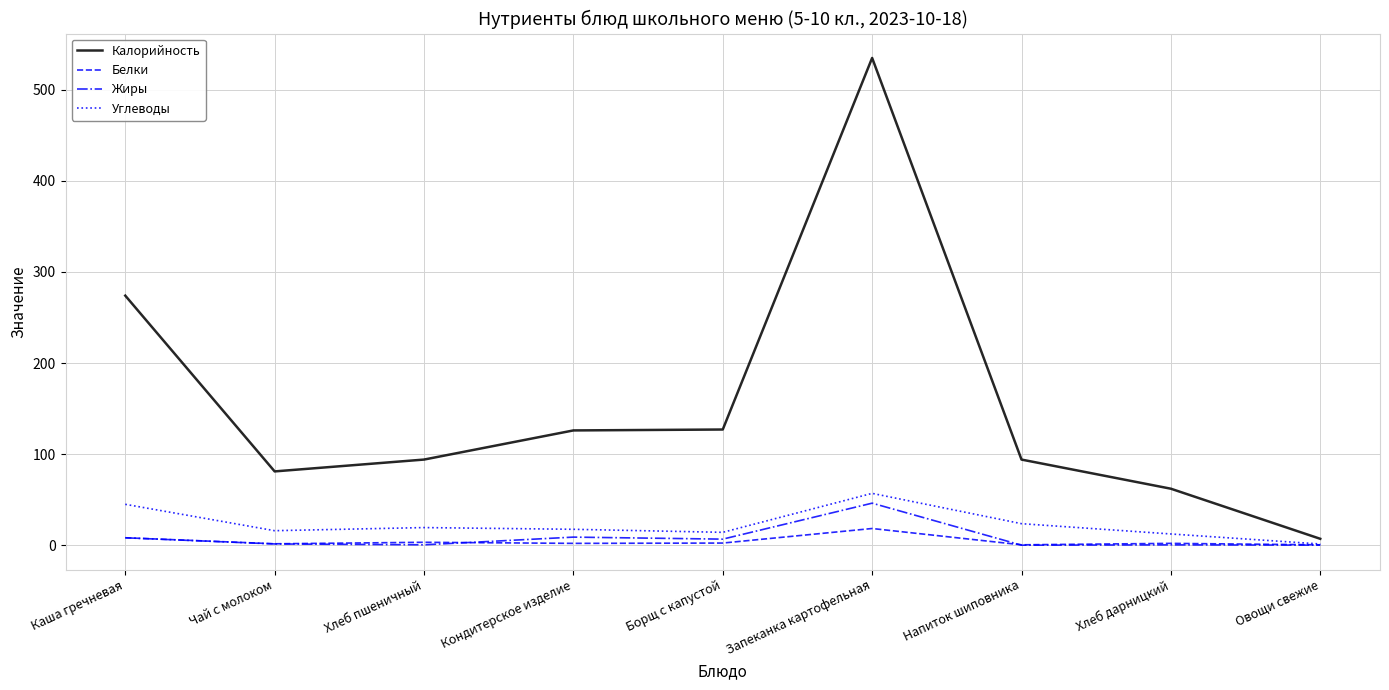

Which series has the largest total across all categories?

Калорийность